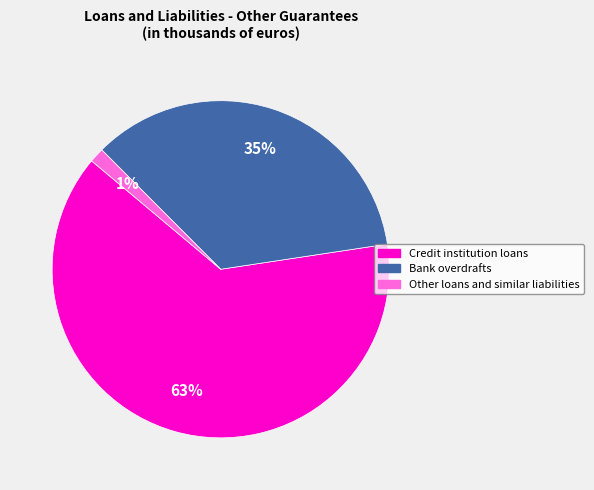

Is the sum of Other loans and similar liabilities and Credit institution loans greater than half?

Yes